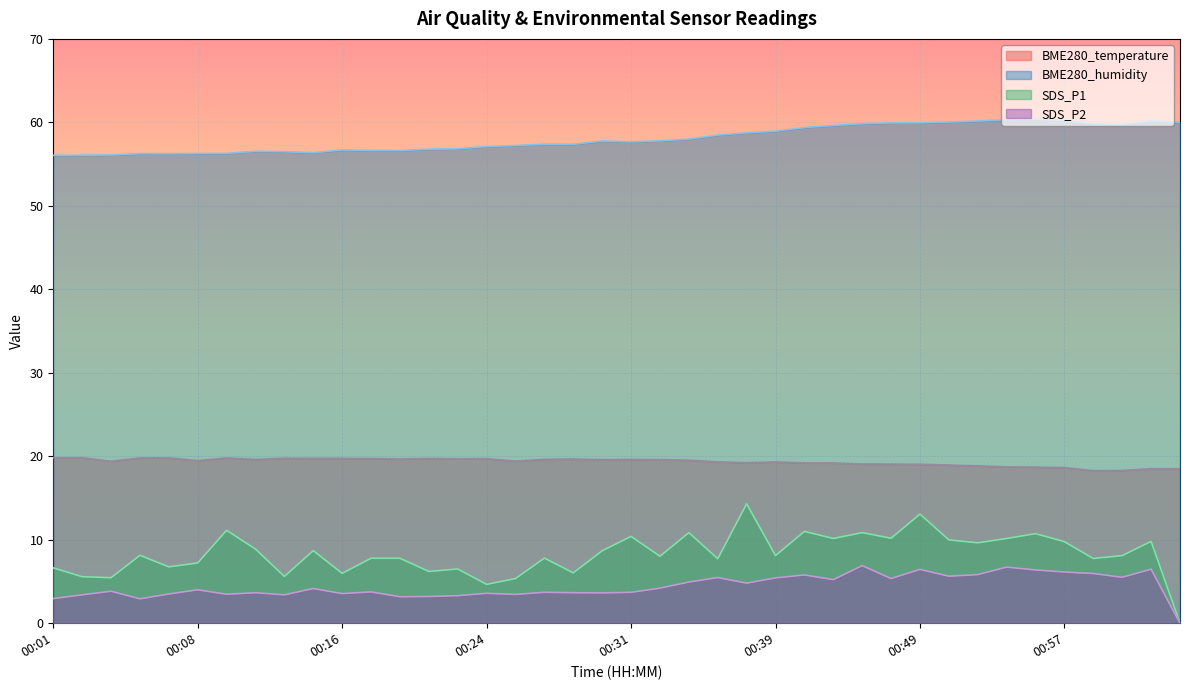

Does the chart display data point markers on the line(s)?

No